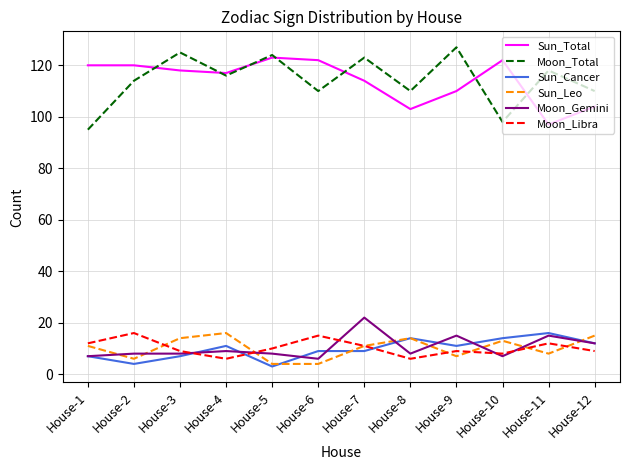

True or false: Moon_Total and Moon_Libra intersect in this chart.

False